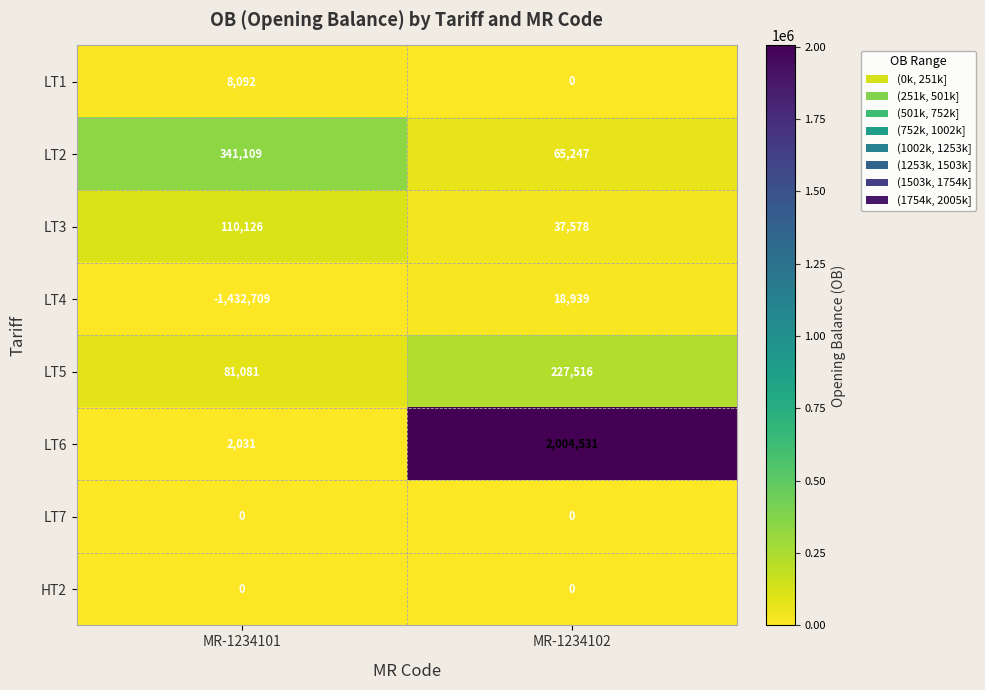

Rank the categories by LT4 value from highest to lowest.

MR-1234102, MR-1234101